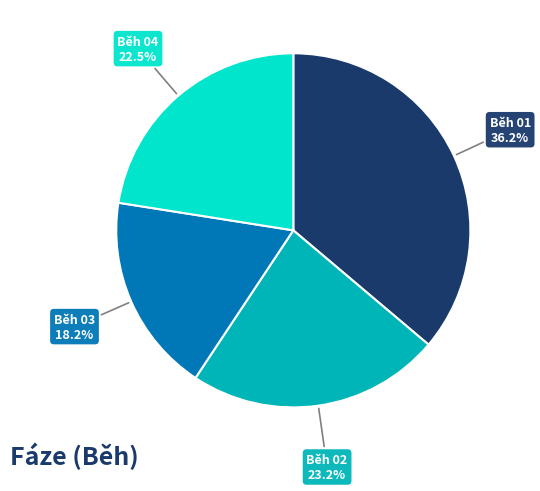

Is there any slice that represents more than half of the pie?

No